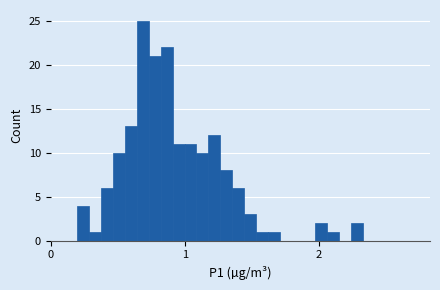

Read against the x-axis, roughly where is the centre of the tallest bar?

0.7